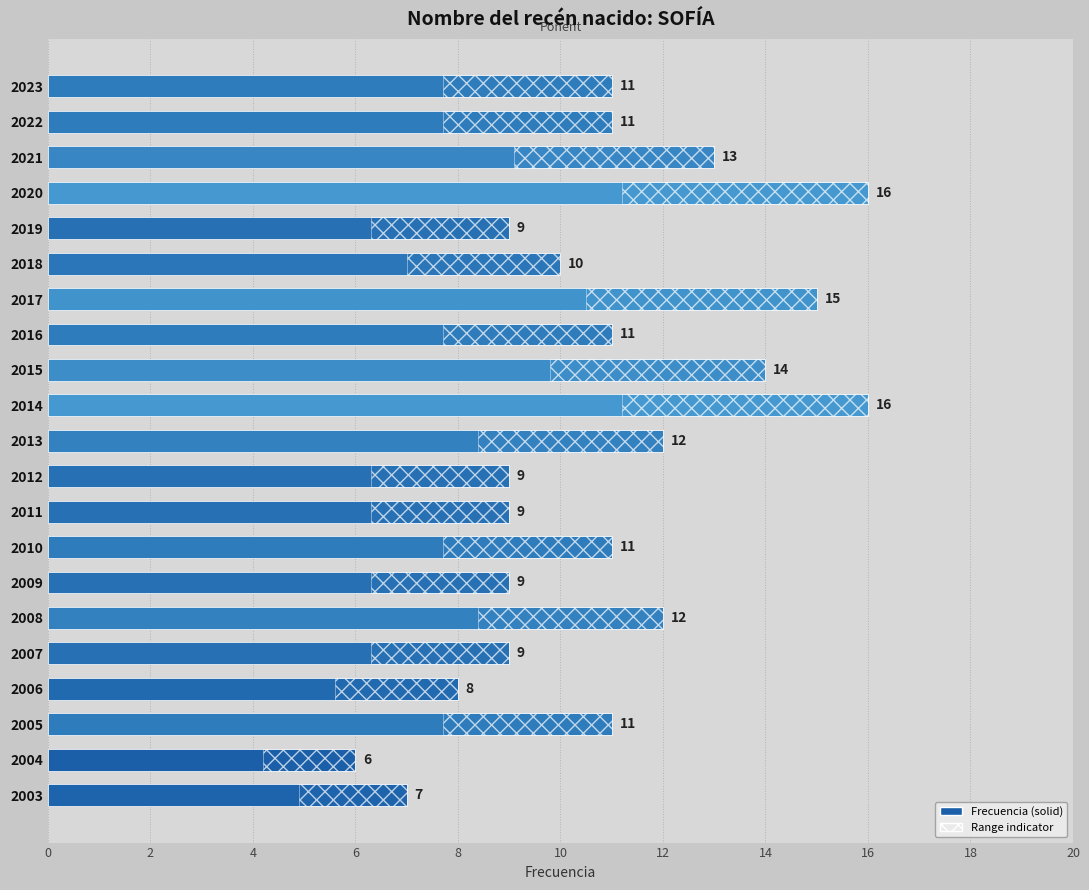

Between 2015 and 2014, which is larger?

2014